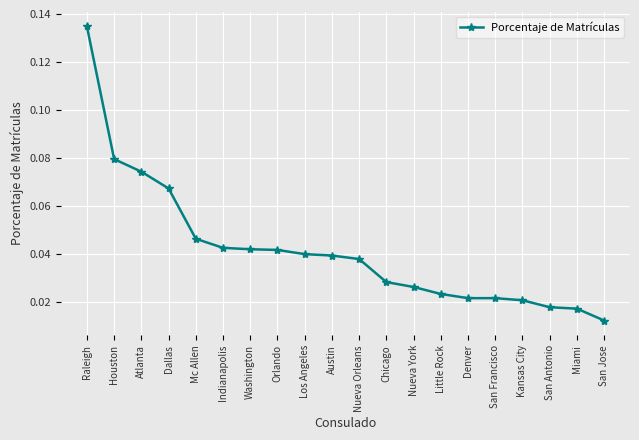

The chart shows a value of 0.0 at Atlanta. True or false?

False